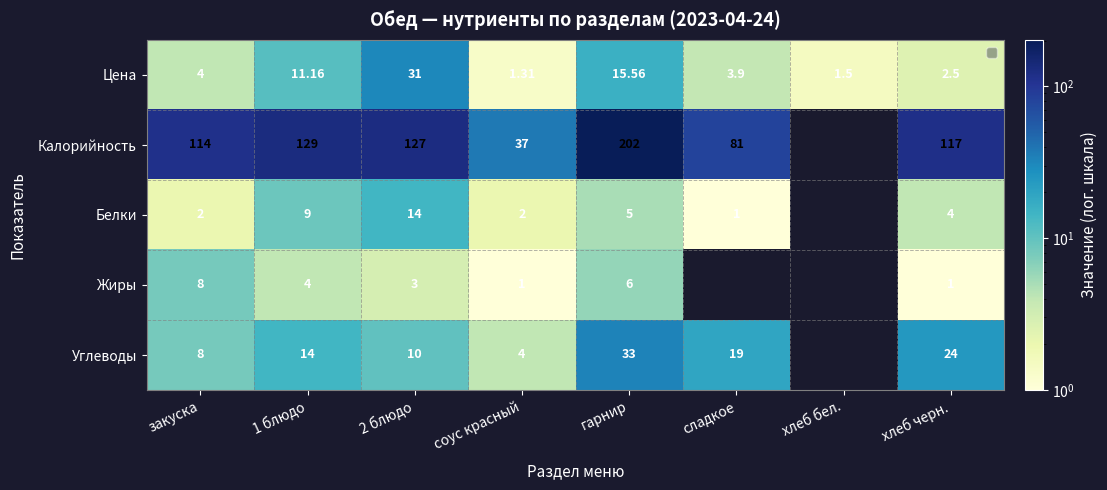

Between 1 блюдо and 2 блюдо, which series saw the biggest shift?

Цена